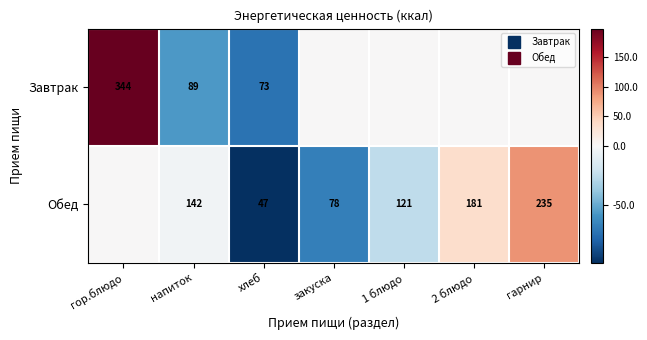

At which category does the chart reach its minimum across all series?

хлеб